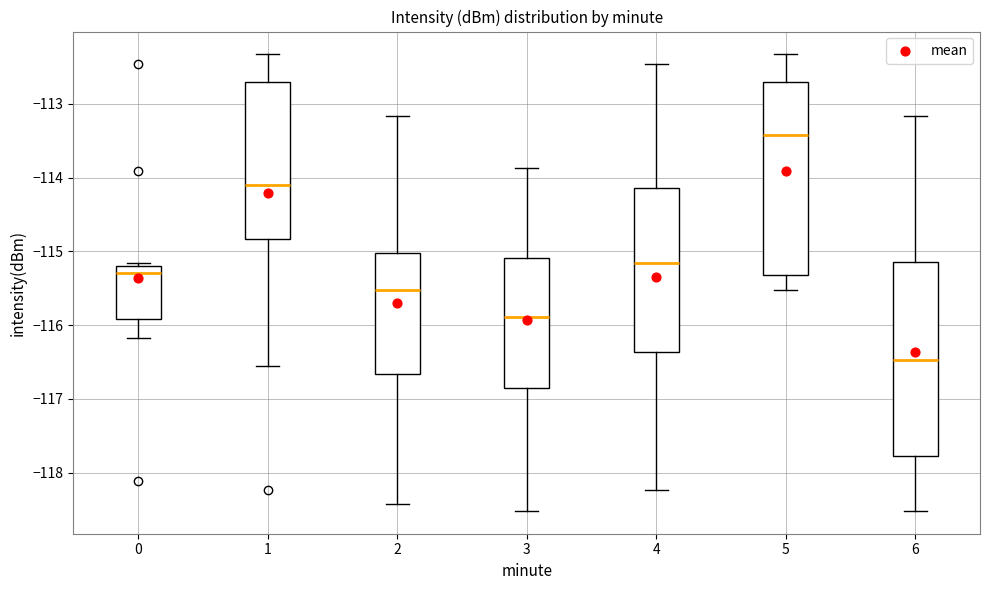

Reading left to right, read every box against the y-axis: the position of its median line, the range the box covers, and the ends of its whiskers. The values are not printed on the chart, so give them approximately, as read against the axis.

0: median -115.3, box -115.9 to -115.2, whiskers -116.2 to -115.2 (just above the box's upper edge)
1: median -114.1, box -114.8 to -112.7, whiskers -116.6 to -112.3
2: median -115.5, box -116.7 to -115.0, whiskers -118.4 to -113.2
3: median -115.9, box -116.9 to -115.1, whiskers -118.5 to -113.9
4: median -115.2, box -116.4 to -114.1, whiskers -118.2 to -112.5
5: median -113.4, box -115.3 to -112.7, whiskers -115.5 to -112.3
6: median -116.5, box -117.8 to -115.1, whiskers -118.5 to -113.2